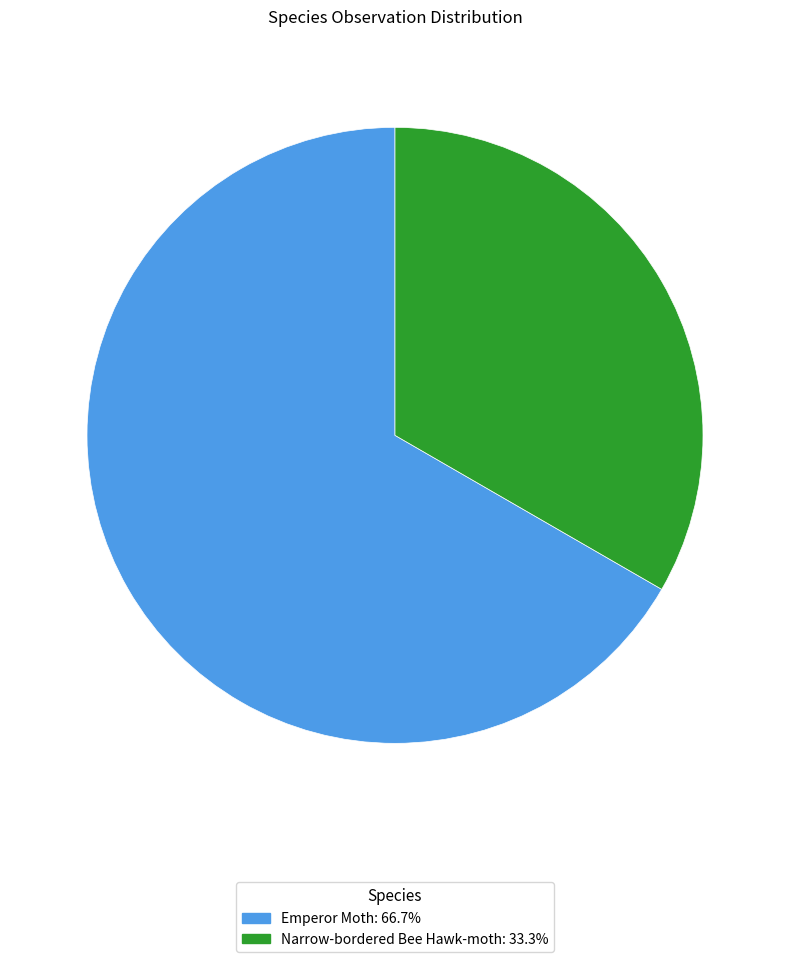

Which has a higher value, Emperor Moth or Narrow-bordered Bee Hawk-moth?

Emperor Moth